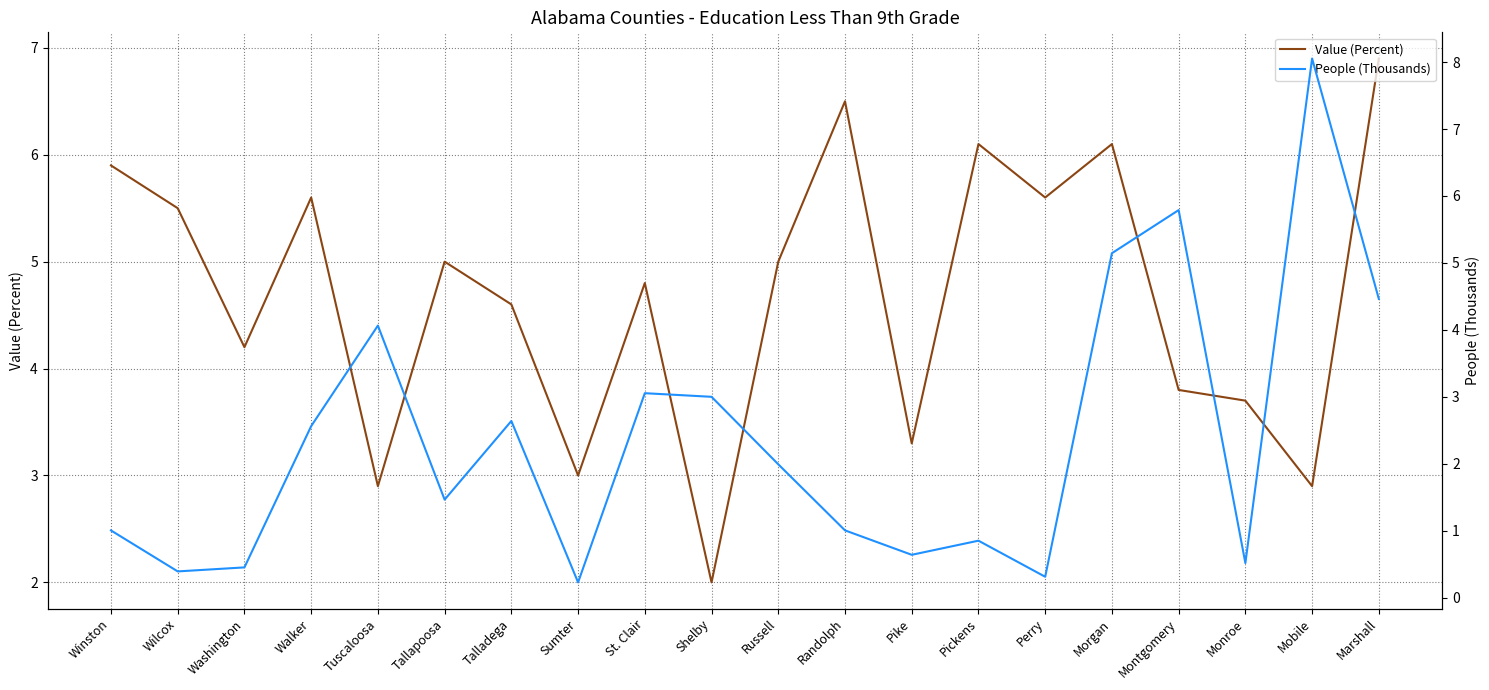

Does the chart have visible grid lines?

Yes